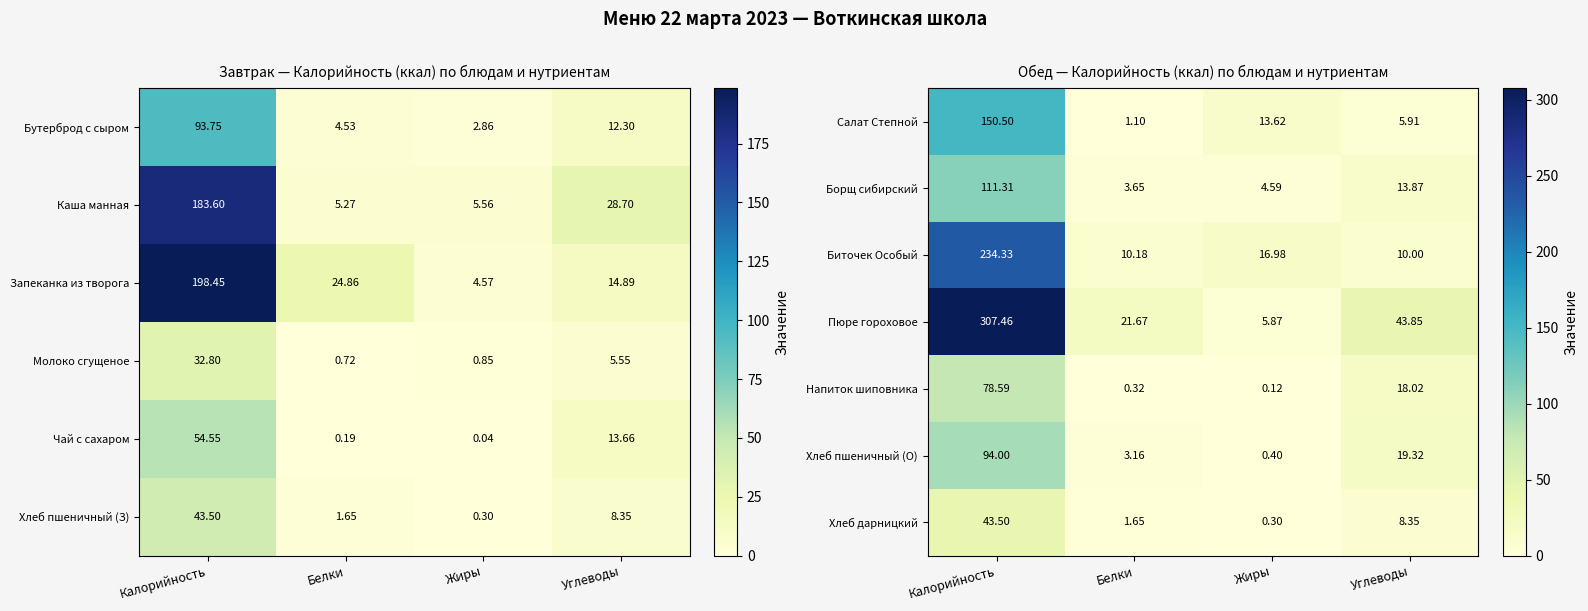

List the labels in order of Напиток шиповника value, largest first.

Калорийность, Углеводы, Белки, Жиры